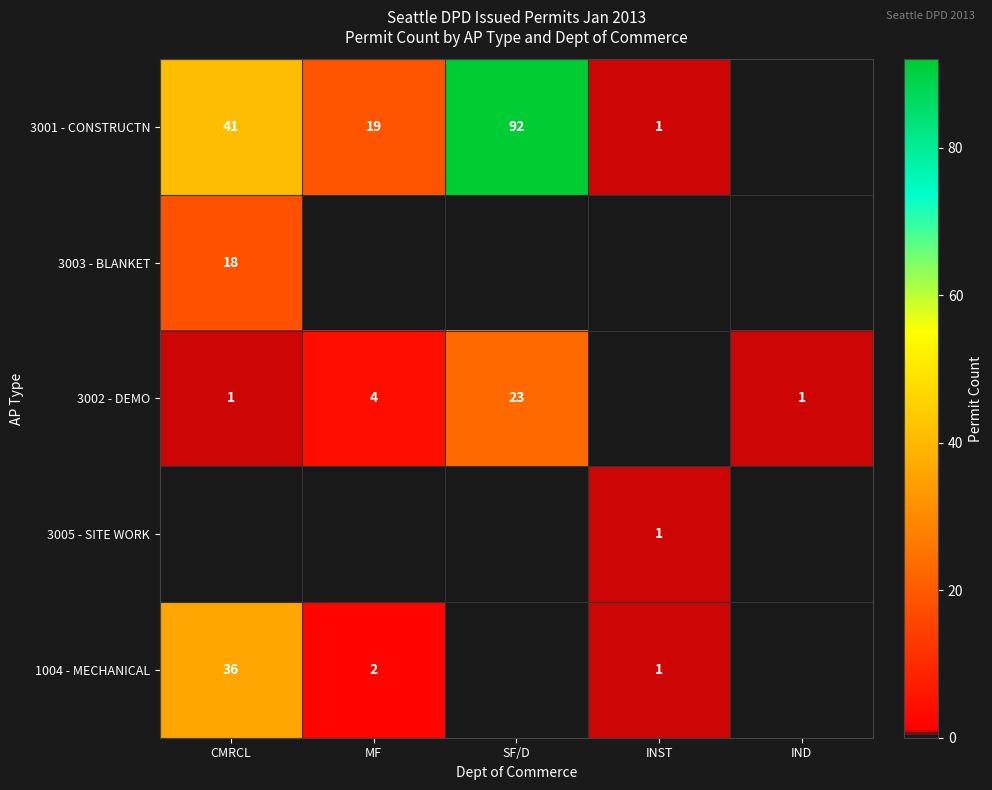

Is it true that 3002 - DEMO equals 7 at SF/D?

False